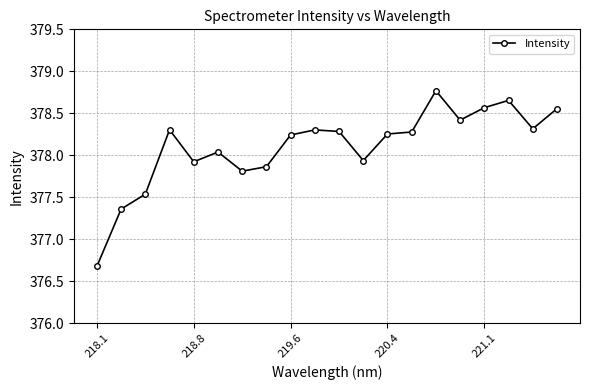

What is the difference between the maximum and second lowest values?

1.4